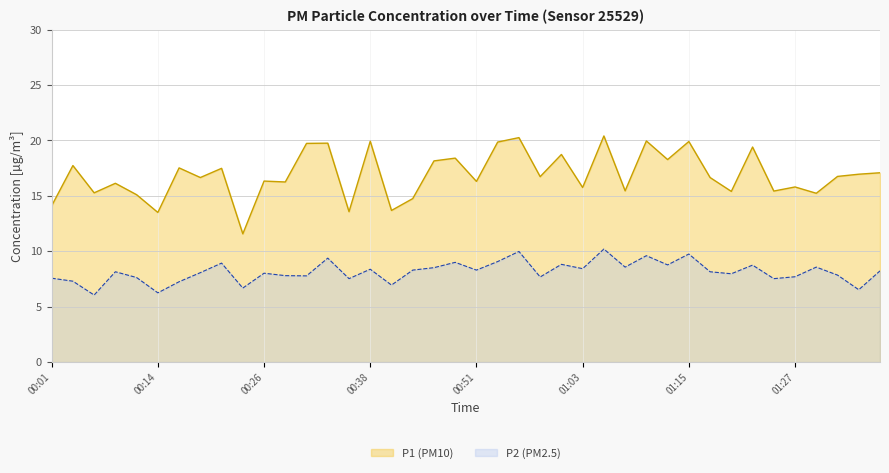

At how many categories does at least one series exceed 14?

36